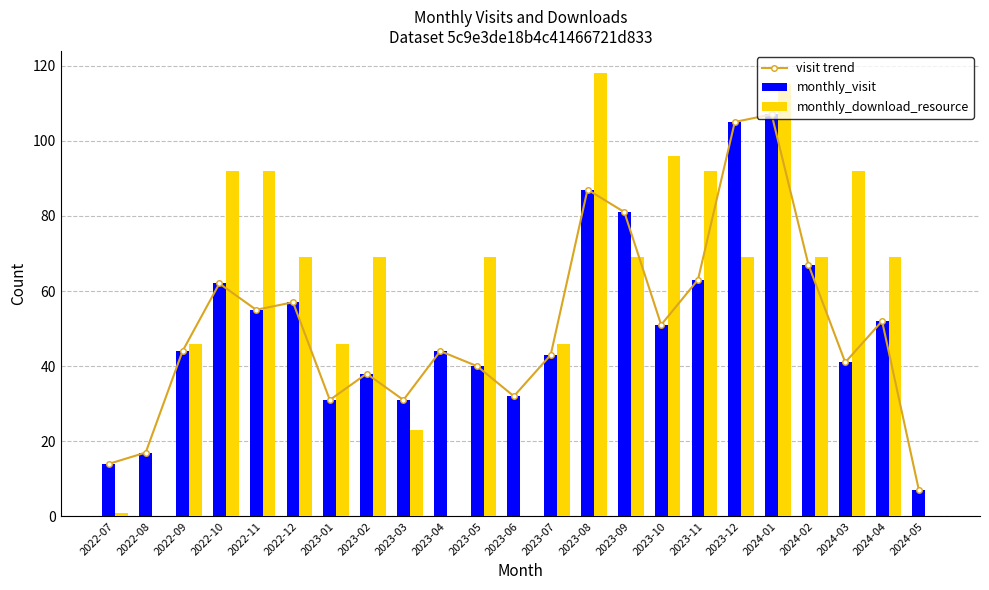

Reading right to left, transcribe all the data shown in this chart.

visit trend: 7	52	41	67	107	105	63	51	81	87	43	32	40	44	31	38	31	57	55	62	44	17	14
monthly_visit: 7	52	41	67	107	105	63	51	81	87	43	32	40	44	31	38	31	57	55	62	44	17	14
monthly_download_resource: 0	69	92	69	115	69	92	96	69	118	46	0	69	0	23	69	46	69	92	92	46	0	1